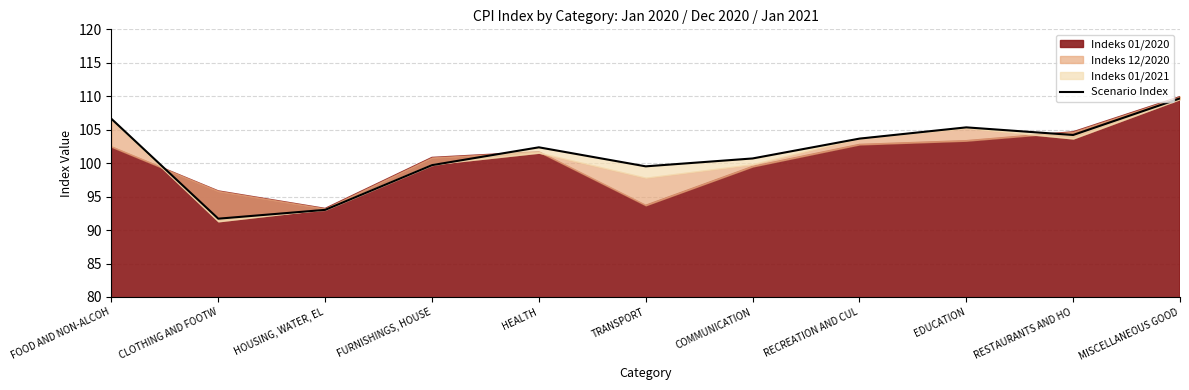

What is the maximum value shown in the chart?

109.7